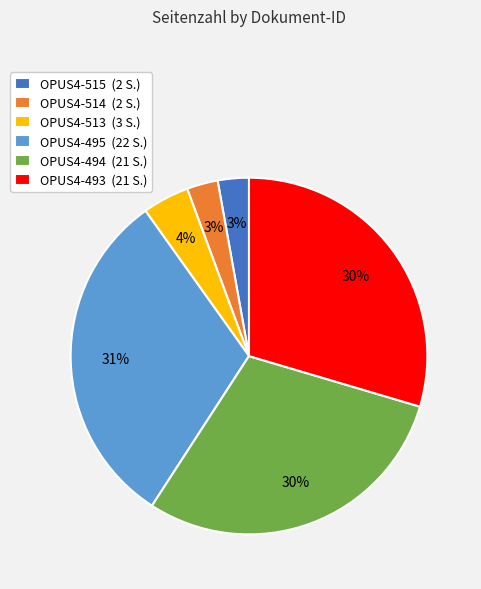

Do OPUS4-514 and OPUS4-493 together represent more than half of the pie?

No